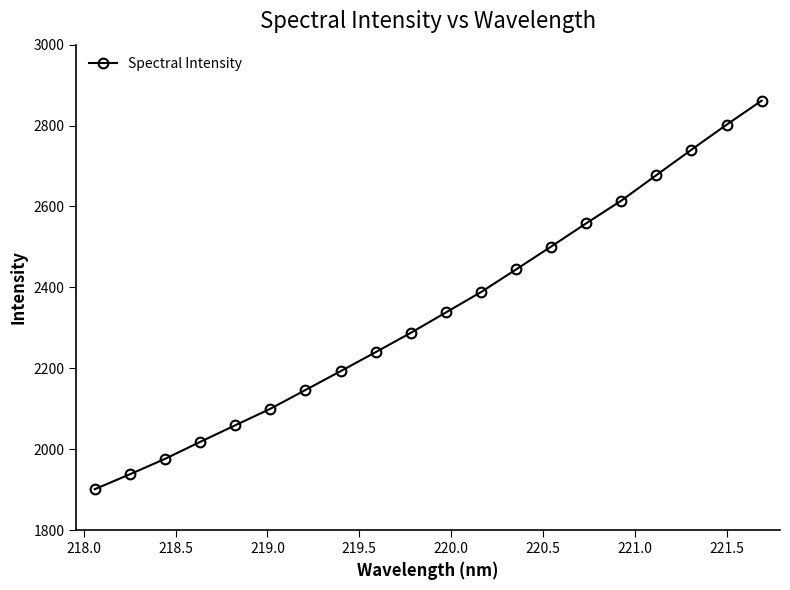

Is this an area chart (filled region under the line)?

No